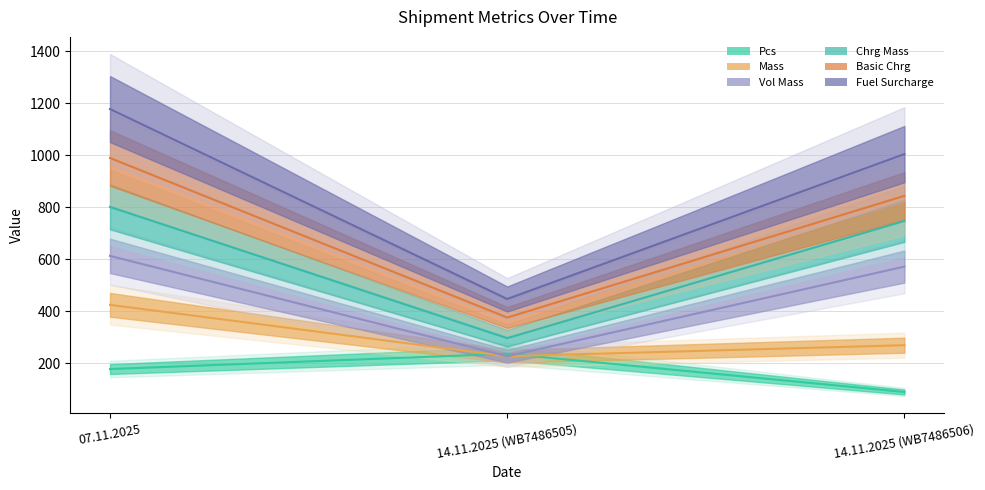

What is the total value across all series at 14.11.2025 (WB7486506)?

3524.3